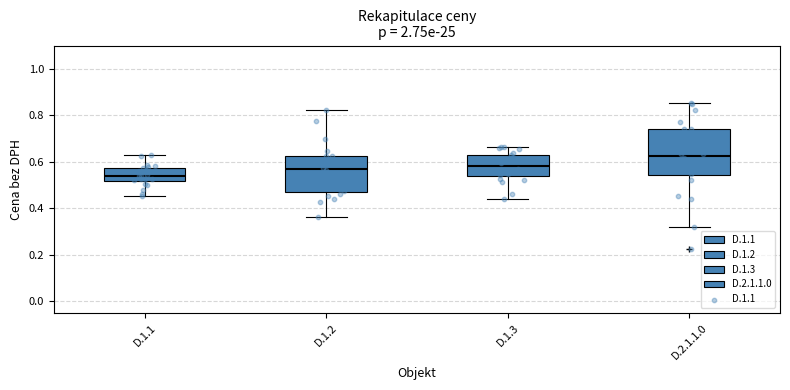

Reading left to right, transcribe this box plot: for each box, give where its median line is, the range the box spans, and where its two whiskers end, as read against the y-axis. The values are not printed on the chart, so give them approximately, as read against the axis.

D.1.1: median 0.54, box 0.52 to 0.58, whiskers 0.46 to 0.62
D.1.2: median 0.56, box 0.48 to 0.62, whiskers 0.36 to 0.82
D.1.3: median 0.58, box 0.54 to 0.64, whiskers 0.44 to 0.66
D.2.1.1.0: median 0.62, box 0.54 to 0.74, whiskers 0.32 to 0.86